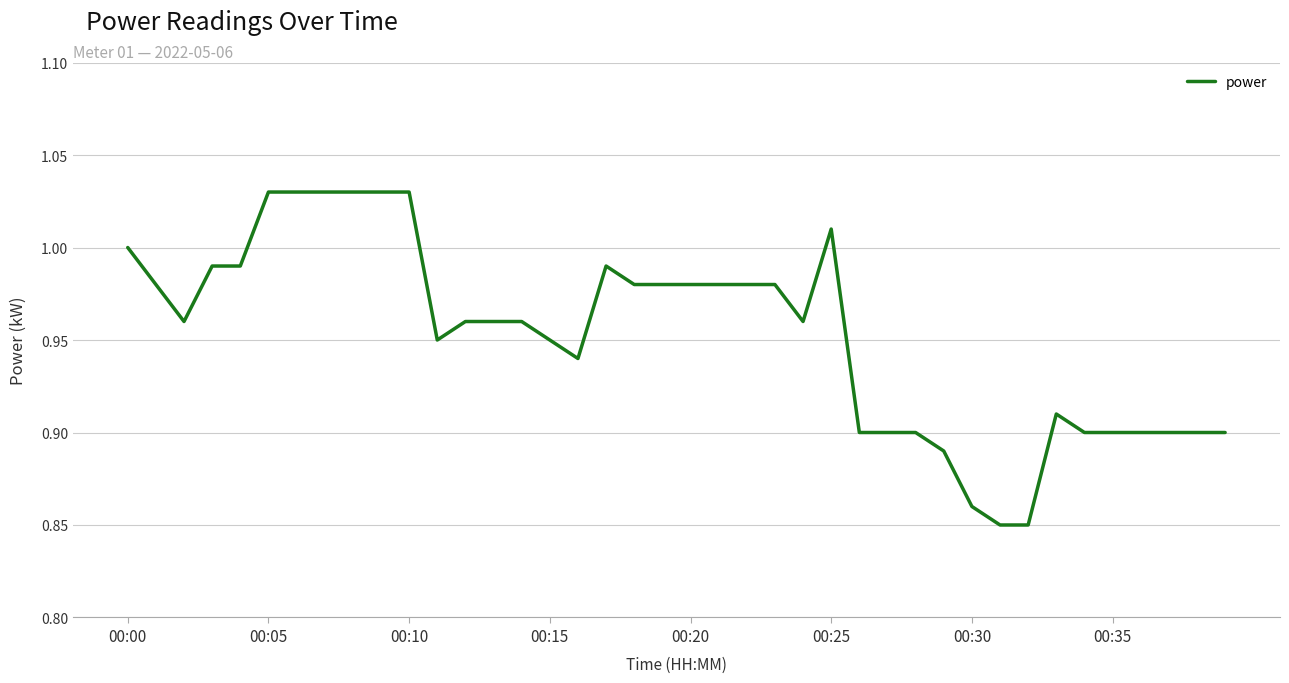

How many lines are shown in the chart?

1